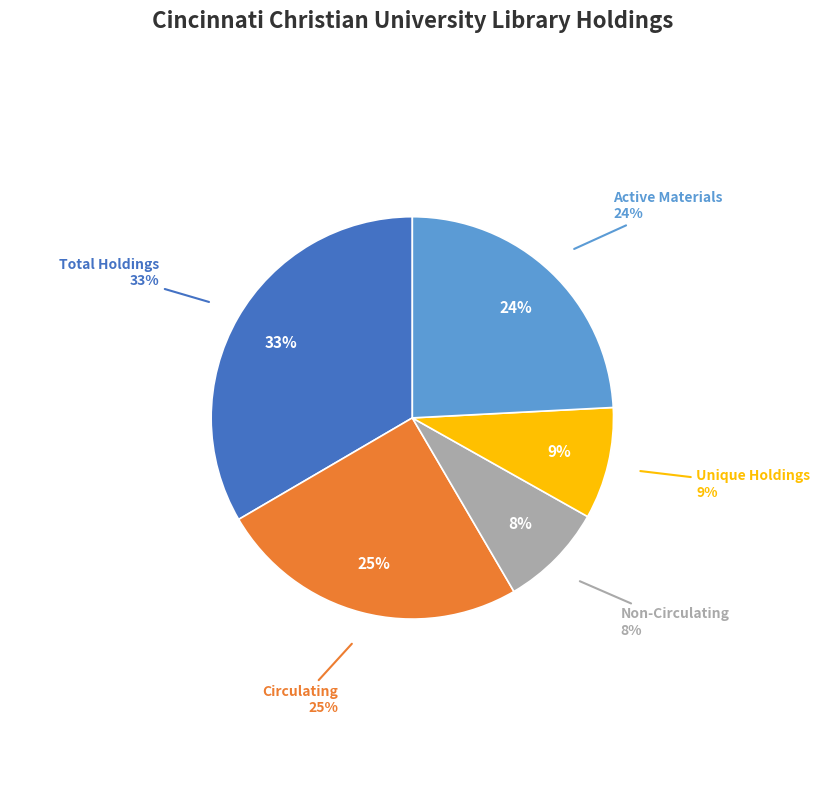

Is the sum of Circulating and Non-Circulating greater than half?

No